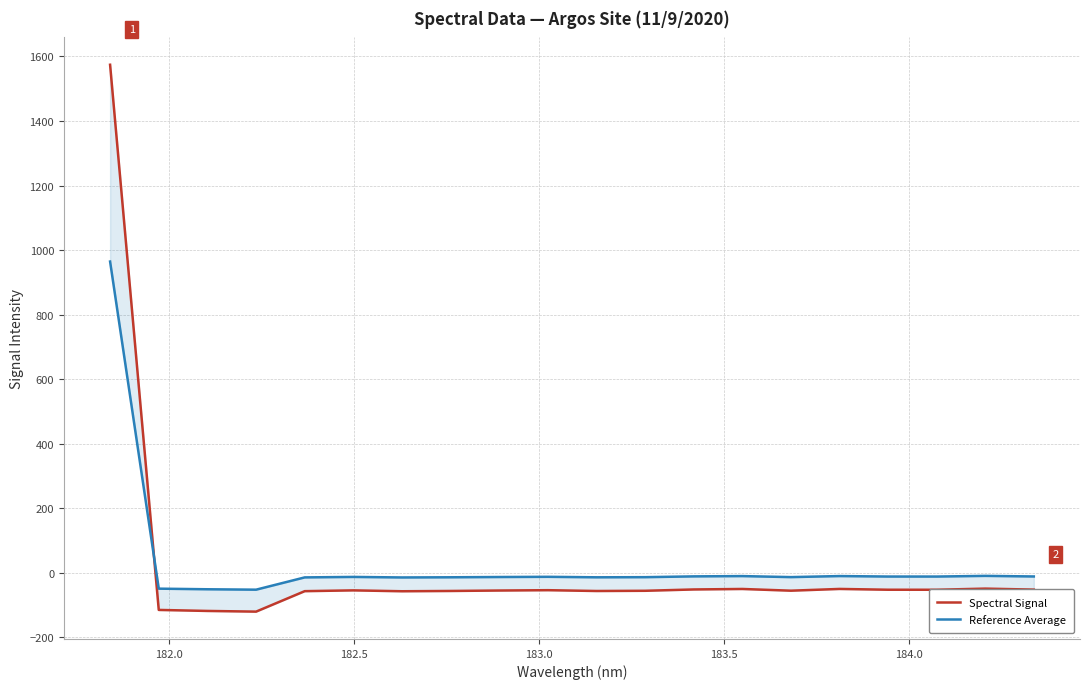

In Reference Average, how many points are lower than both neighbors (excluding endpoints)?

5